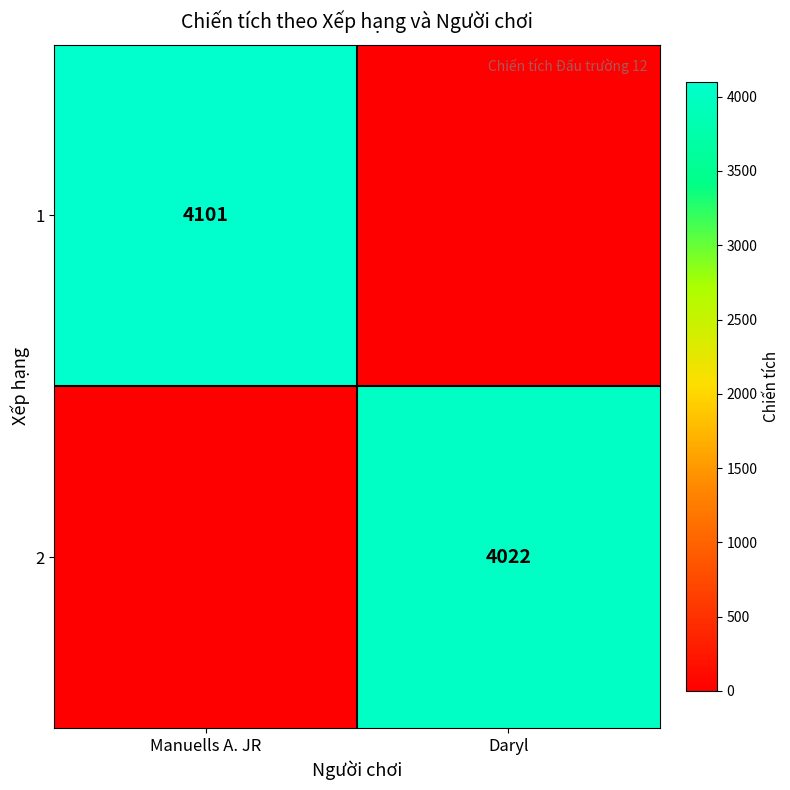

The 2 series shows 2218 at Daryl. True or false?

False